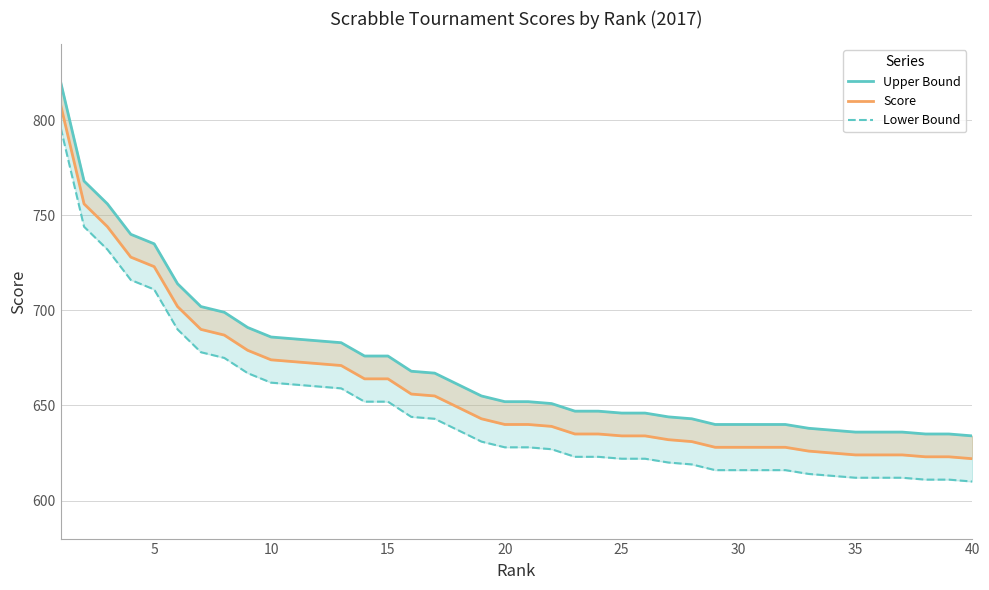

True or false: Lower Bound and Score cross at least once.

False